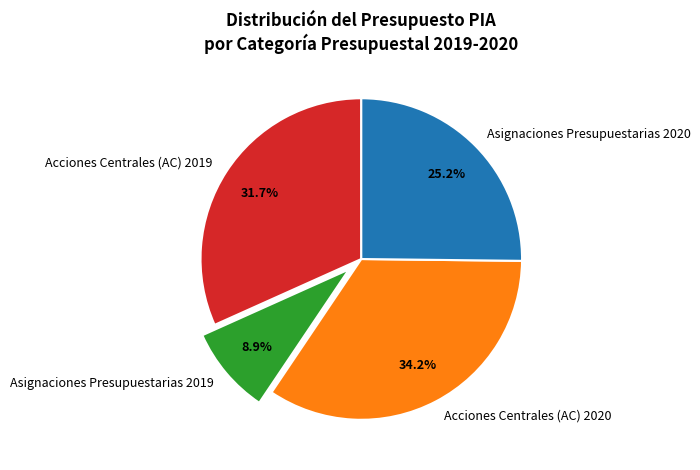

Approximately how many times larger is the value at Acciones Centrales (AC) 2019 compared to Asignaciones Presupuestarias 2020?

1.3